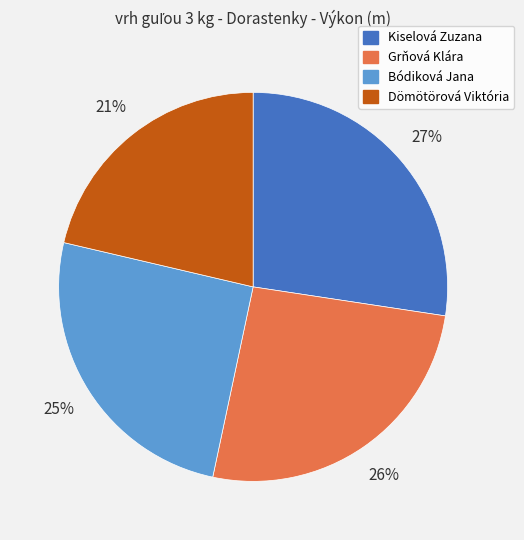

Which has a higher value, Kiselová Zuzana or Bódiková Jana?

Kiselová Zuzana